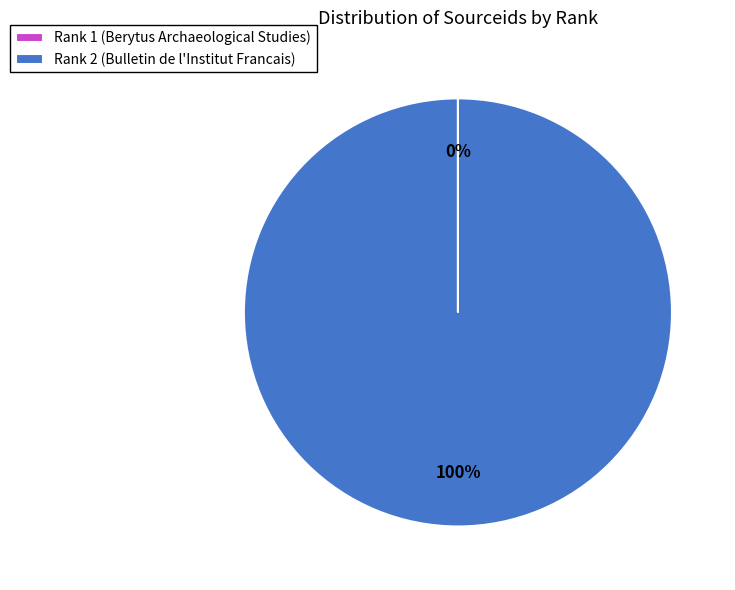

Which category has the biggest portion of the pie?

Rank 2 (Bulletin de l'Institut Francais)